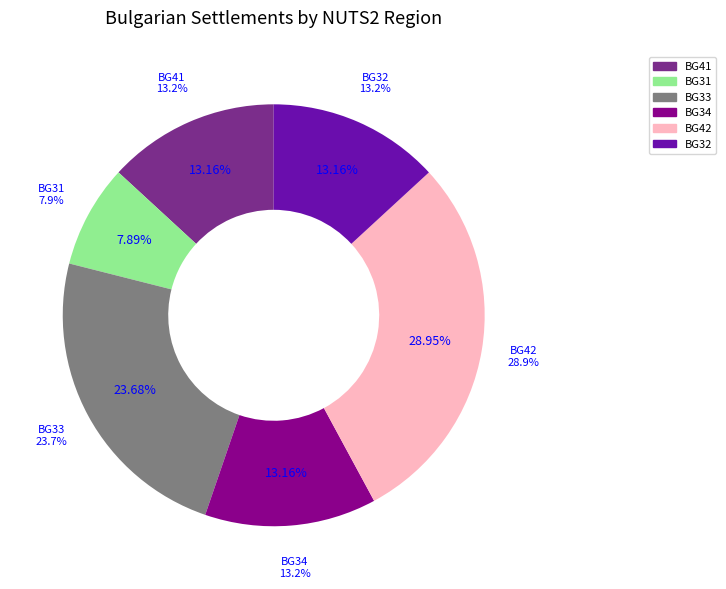

True or false: BG32 accounts for 11% of the total.

False